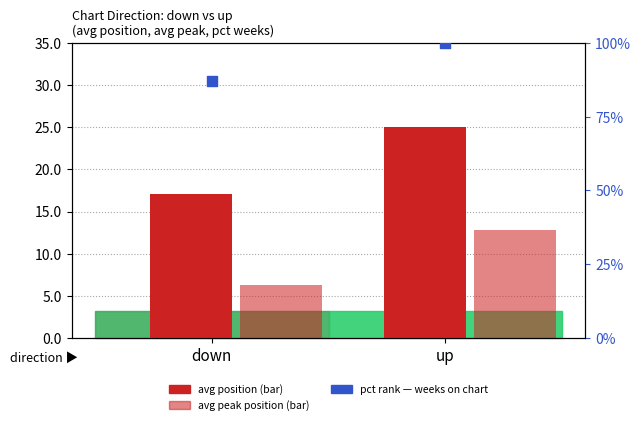

Which series contains the highest Y value?

pct rank (weeks)